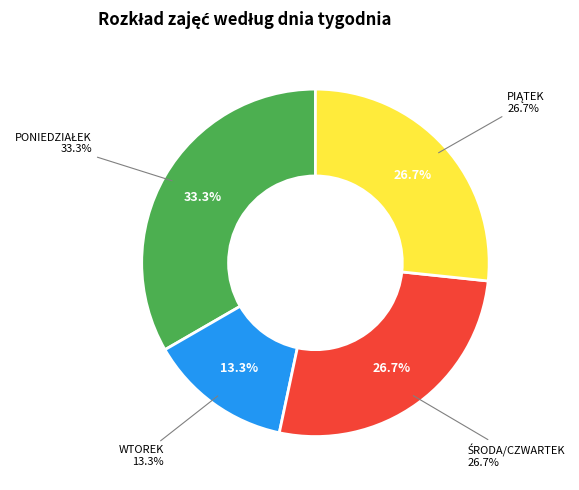

How many slices are in this pie chart?

4